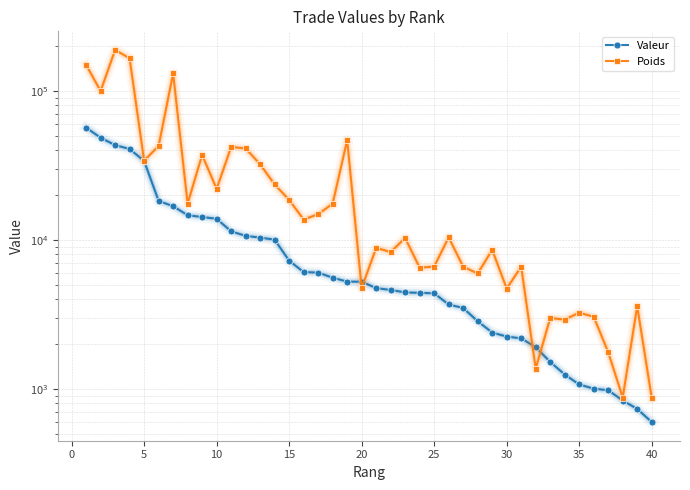

What are all the series names shown in the legend?

Valeur, Poids